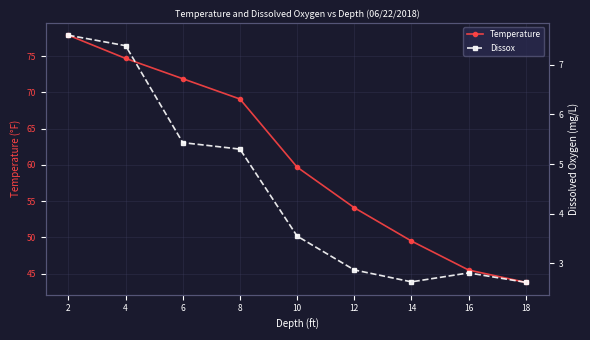

True or false: Temperature has a value of 45.5 at 16.

True